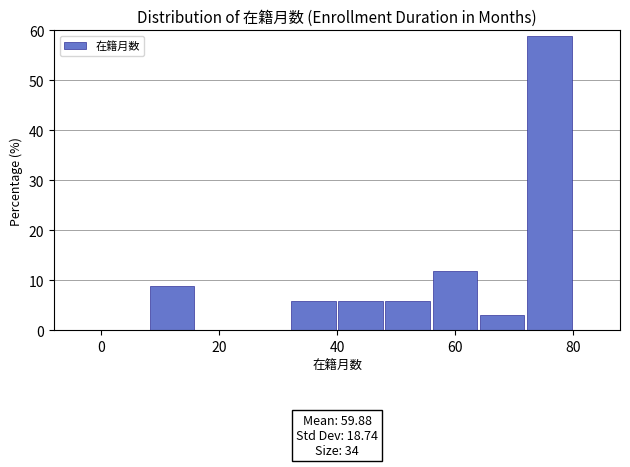

Which range on the x-axis has the tallest bar?

72 to 80